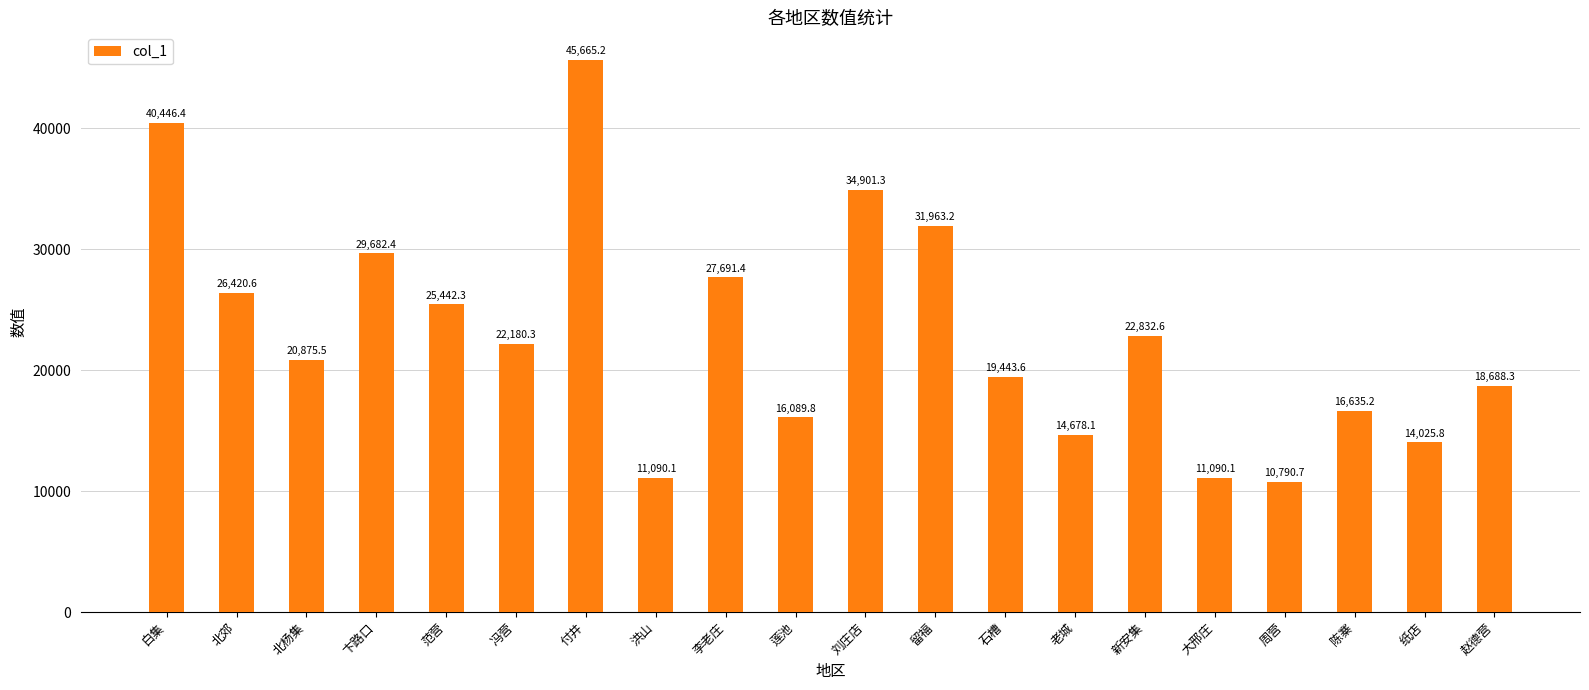

What is the label of the 7th bar from the left?

付井